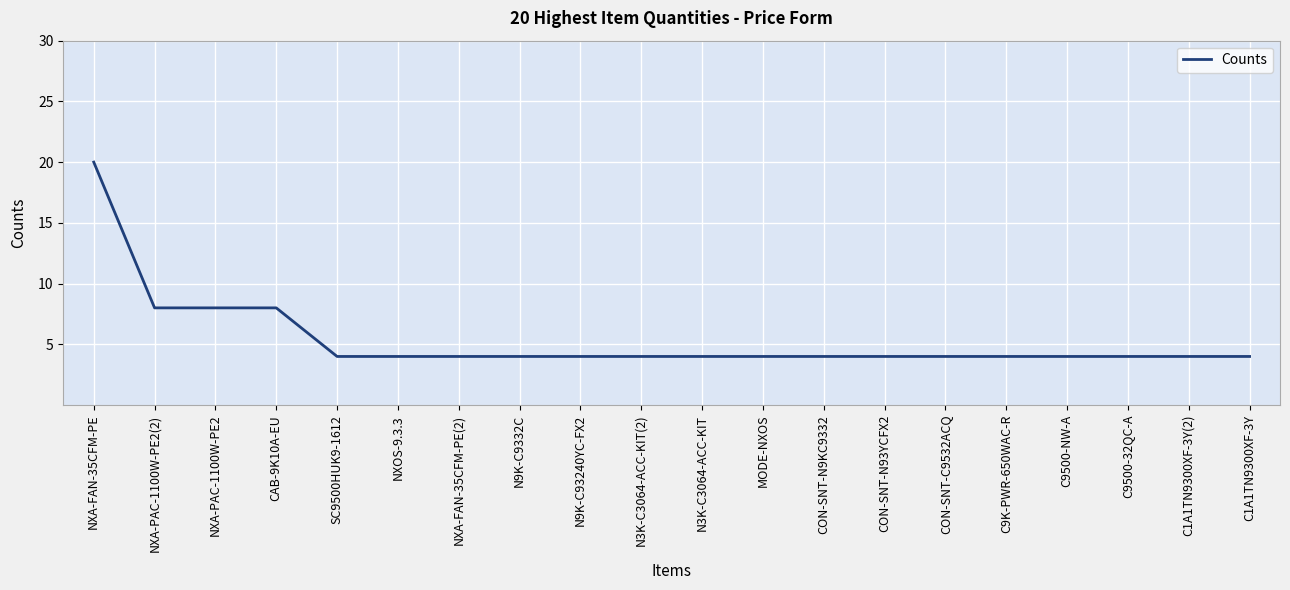

How many lines are shown in the chart?

1